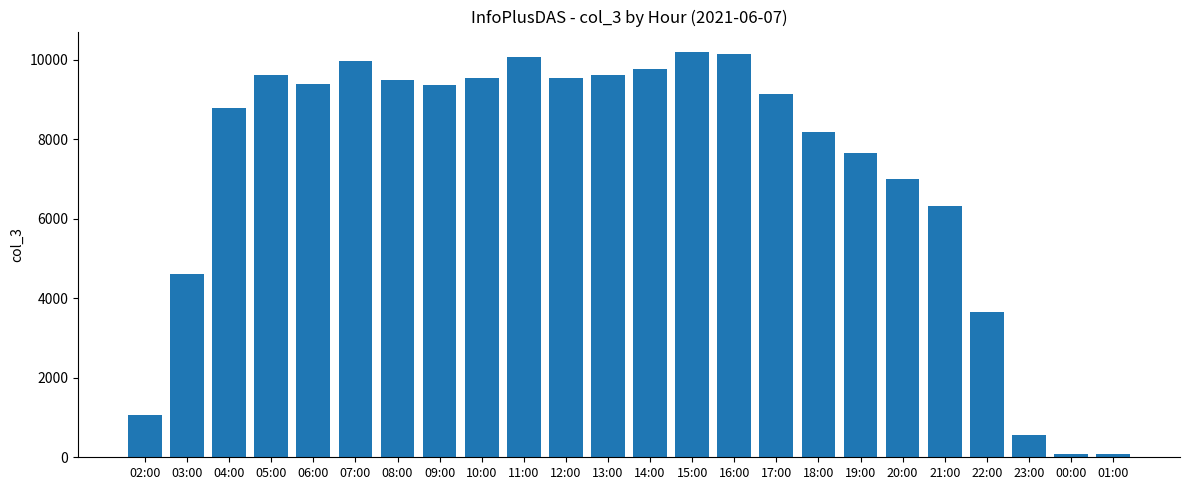

What is the difference between the values at 03:00 and 07:00?

5344